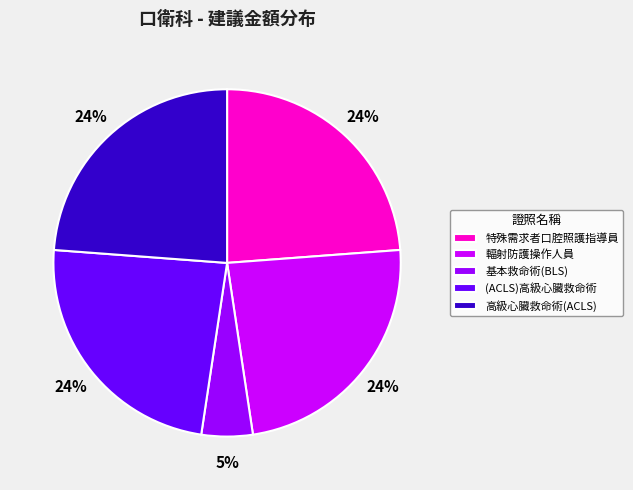

What is the smallest slice in the pie chart?

基本救命術(BLS)